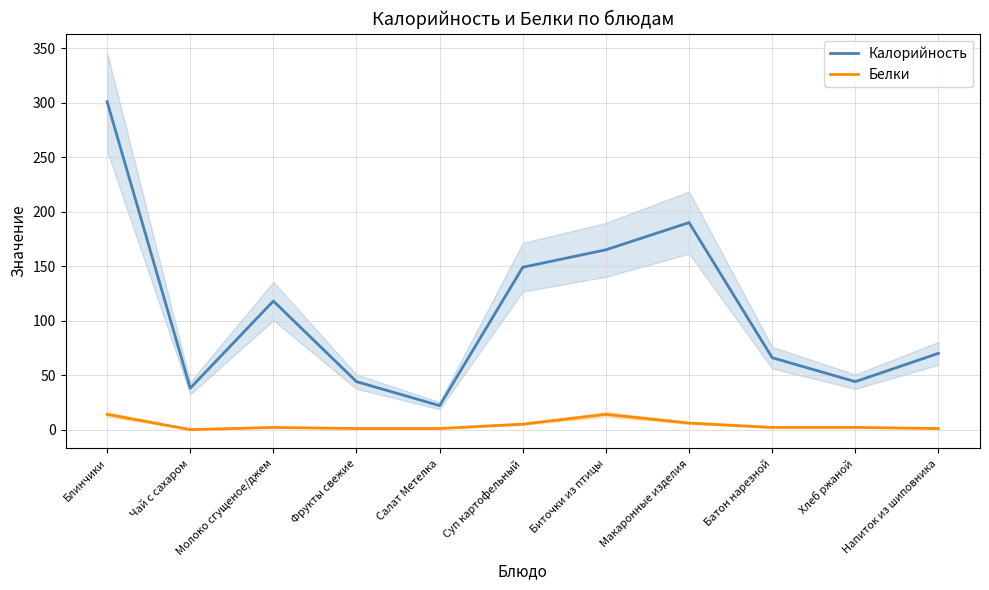

True or false: Белки and Калорийность intersect in this chart.

False